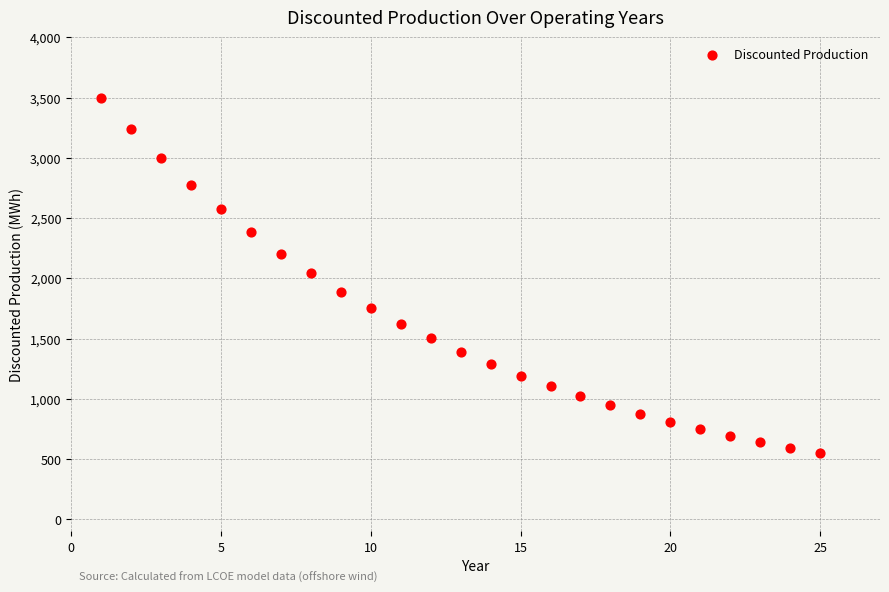

What is the range of X values (max minus min)?

24.0